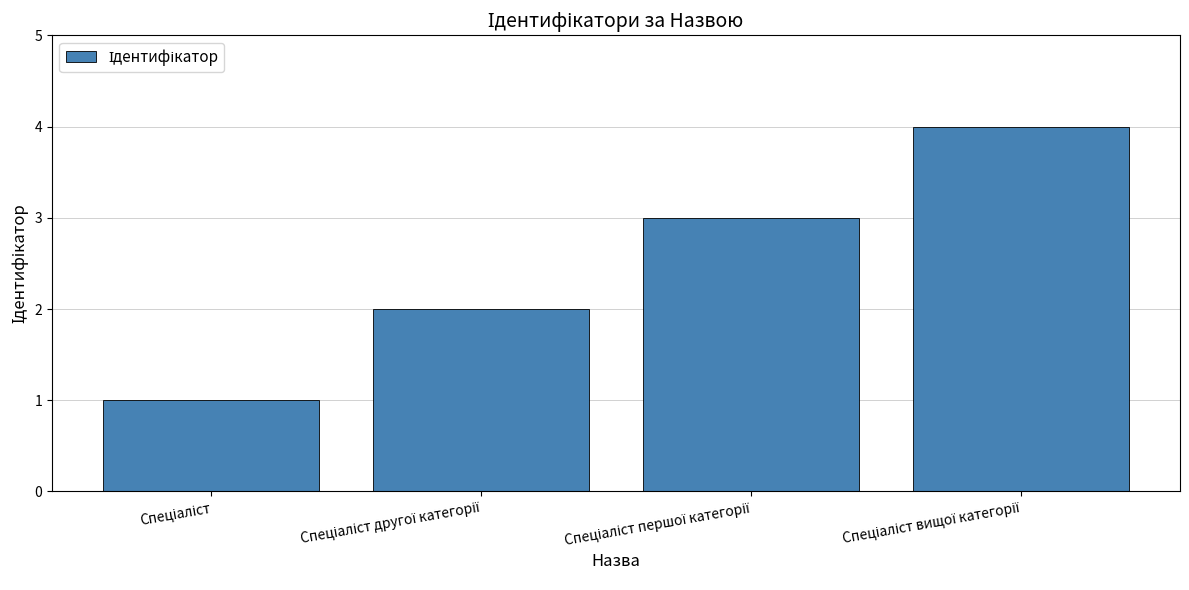

What is the difference between the maximum and minimum values?

3